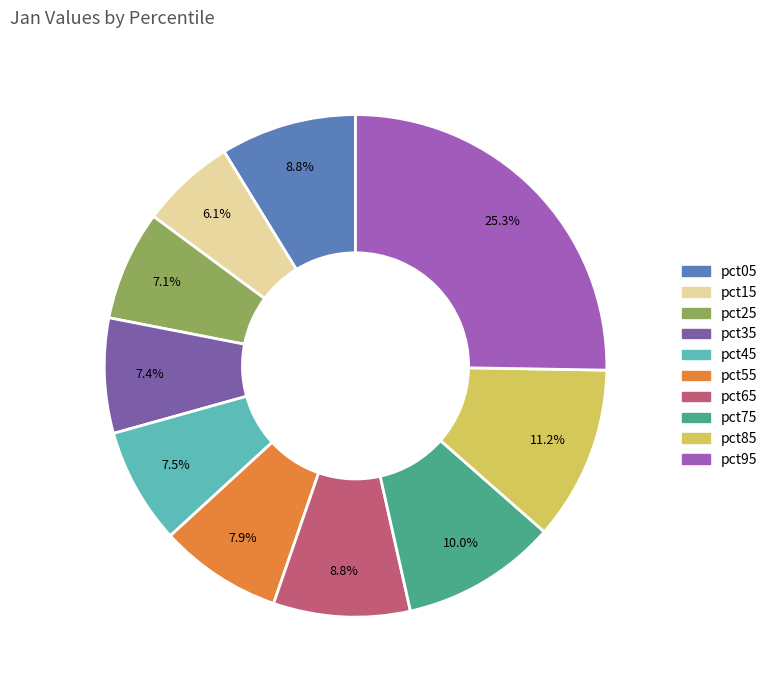

True or false: pct65 accounts for 16% of the total.

False